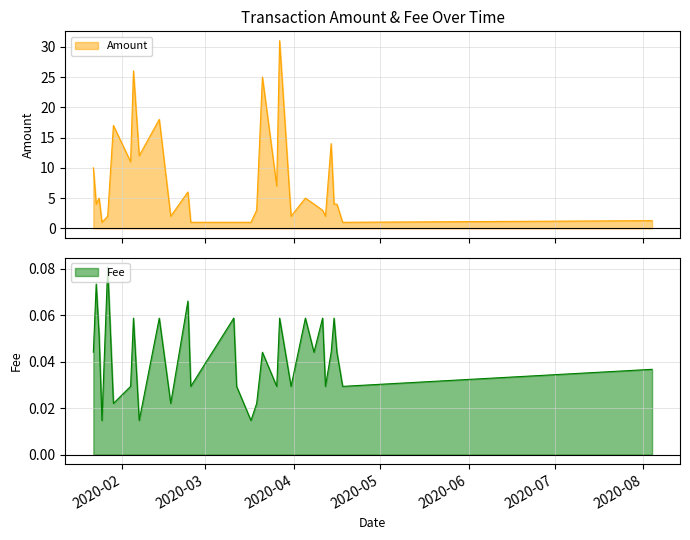

Is it true that Amount equals 4.4 at 2020-01-25?

False